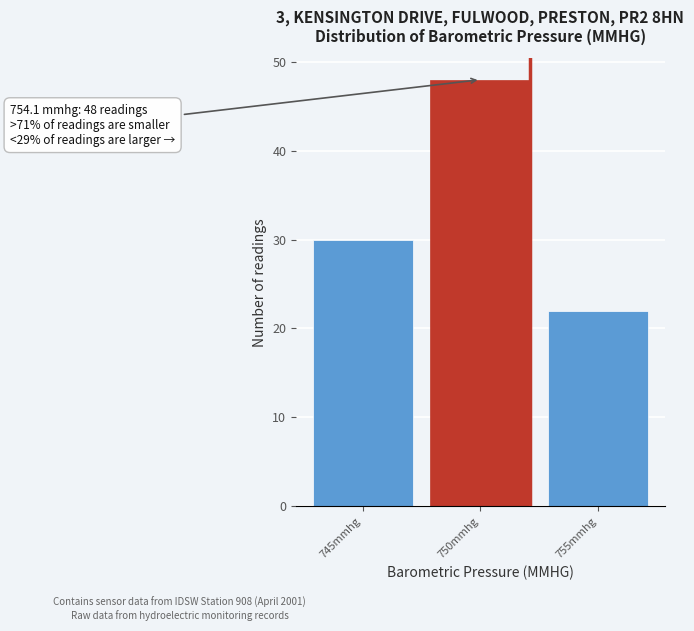

Reading left to right, what are all the values shown in this chart?

30	48	22